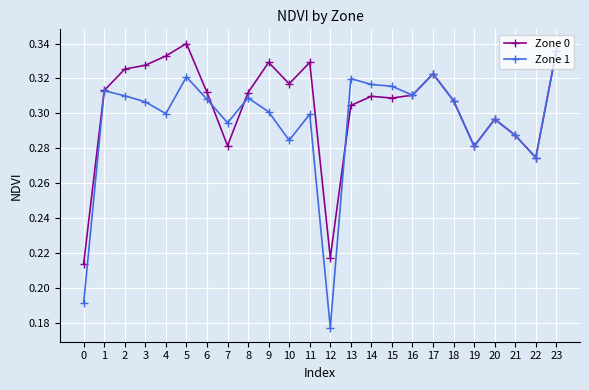

At which category is the sum across all series the highest?

23